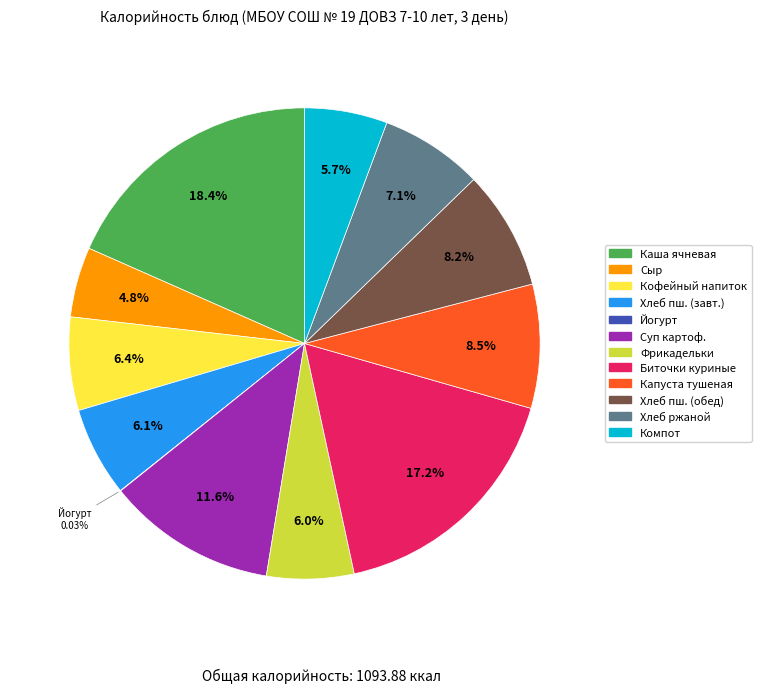

Is there a majority slice in this chart?

No